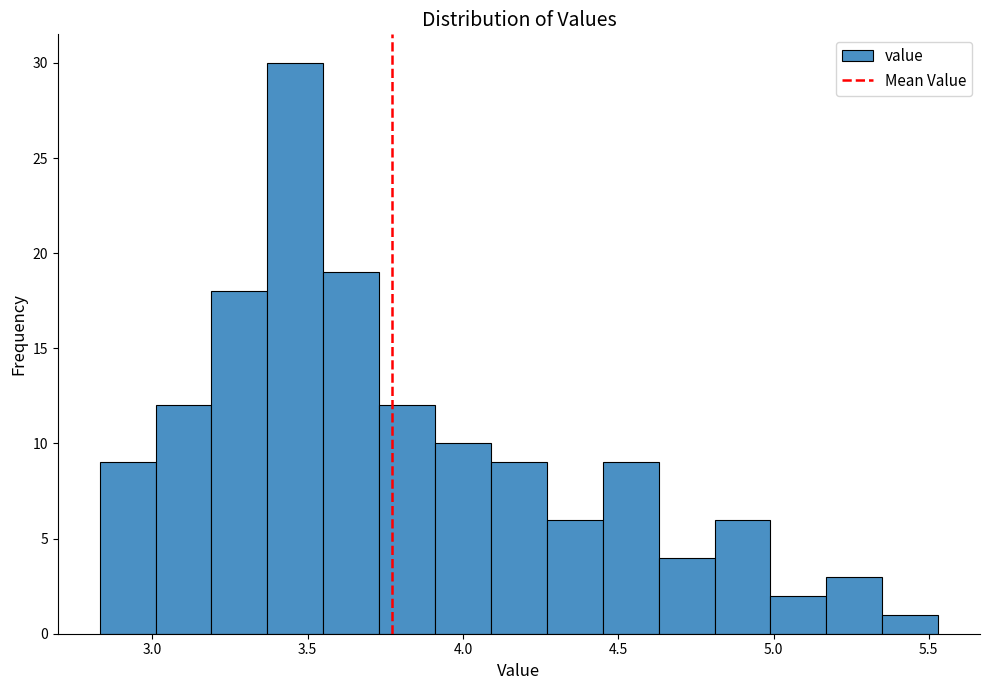

Read against the x-axis, roughly where is the centre of the tallest bar?

3.45